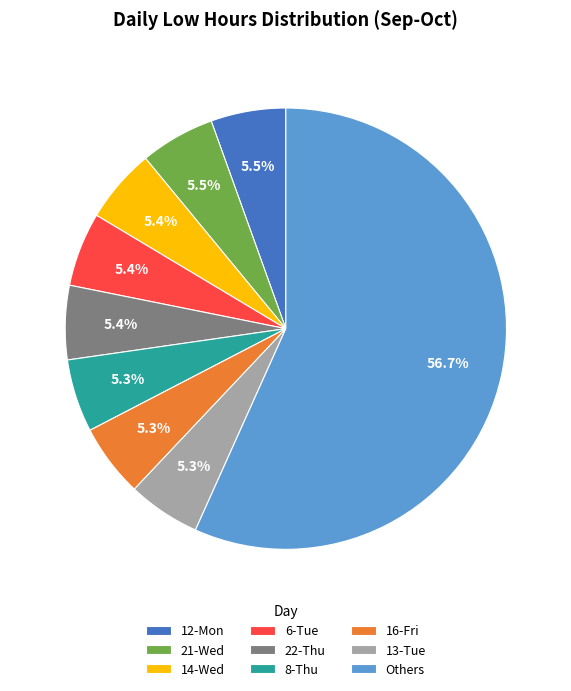

What is the ratio of the value at 14-Wed to the value at 13-Tue?

1.0